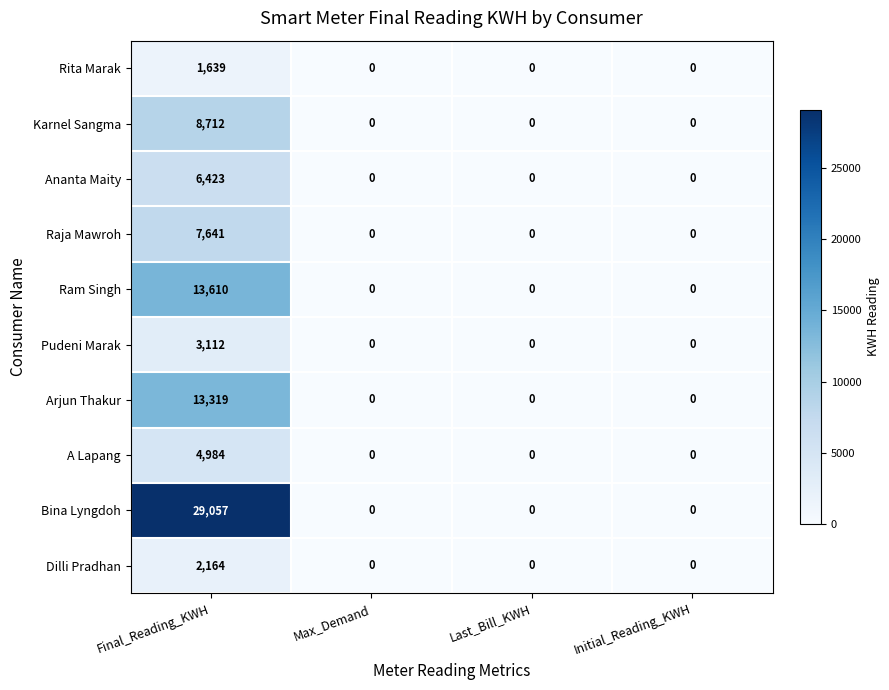

The Ananta Maity series shows 0 at Last_Bill_KWH. True or false?

True